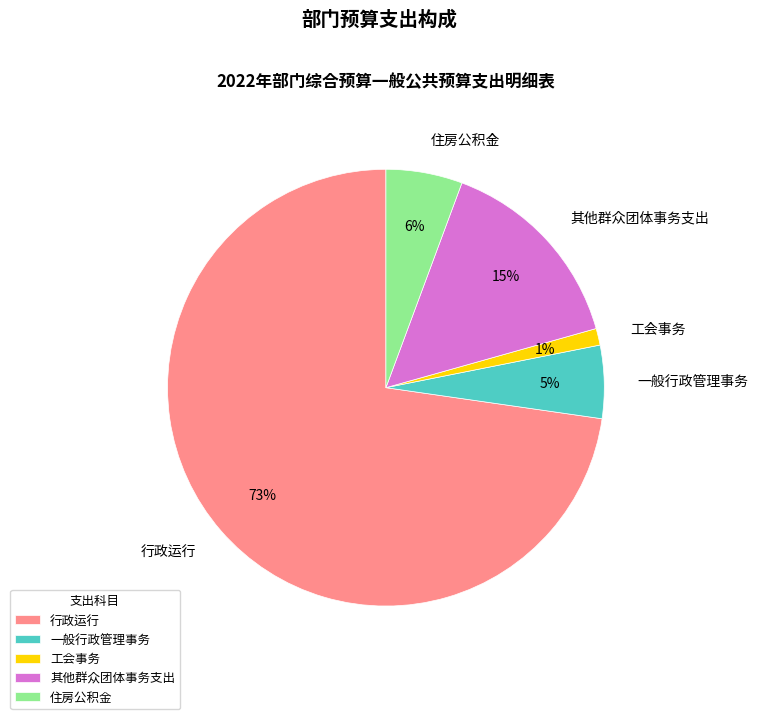

The 住房公积金 slice represents 6% of the pie. True or false?

True